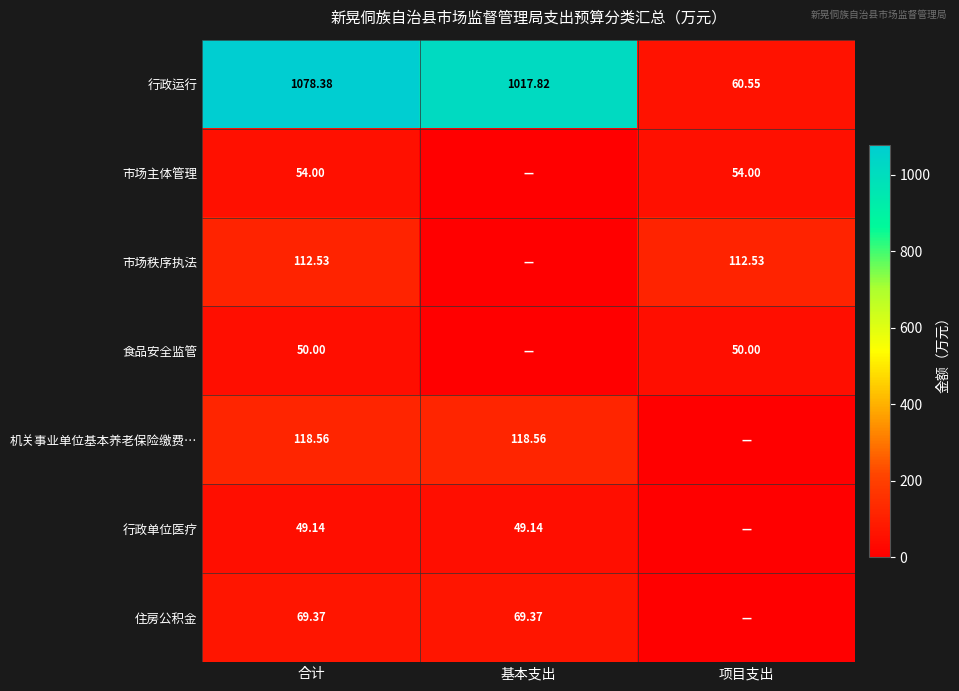

True or false: 市场主体管理 has a value of 54.0 at 合计.

True